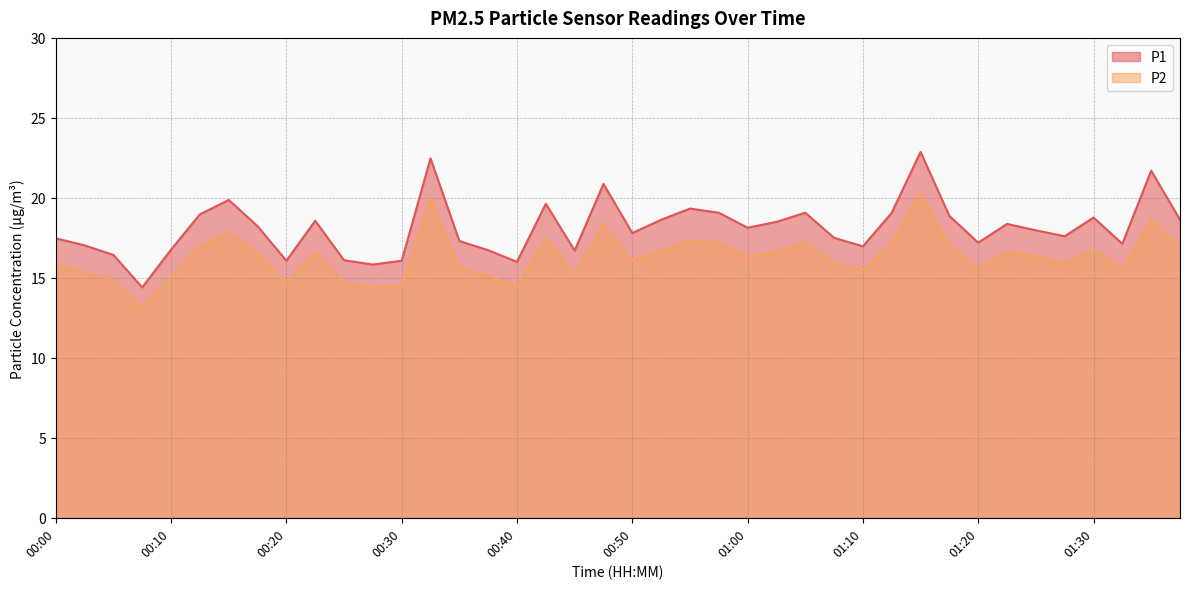

At which category does P2 reach its first local peak?

00:15